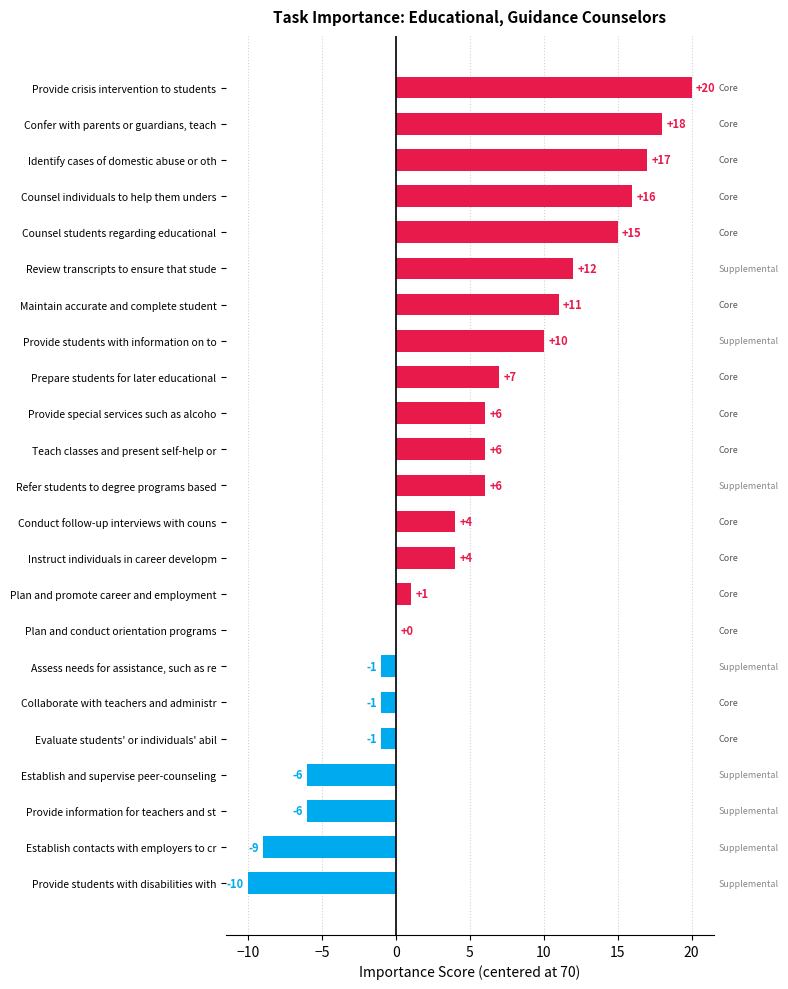

Read the value at Instruct individuals in career developm, to the nearest 5.

5